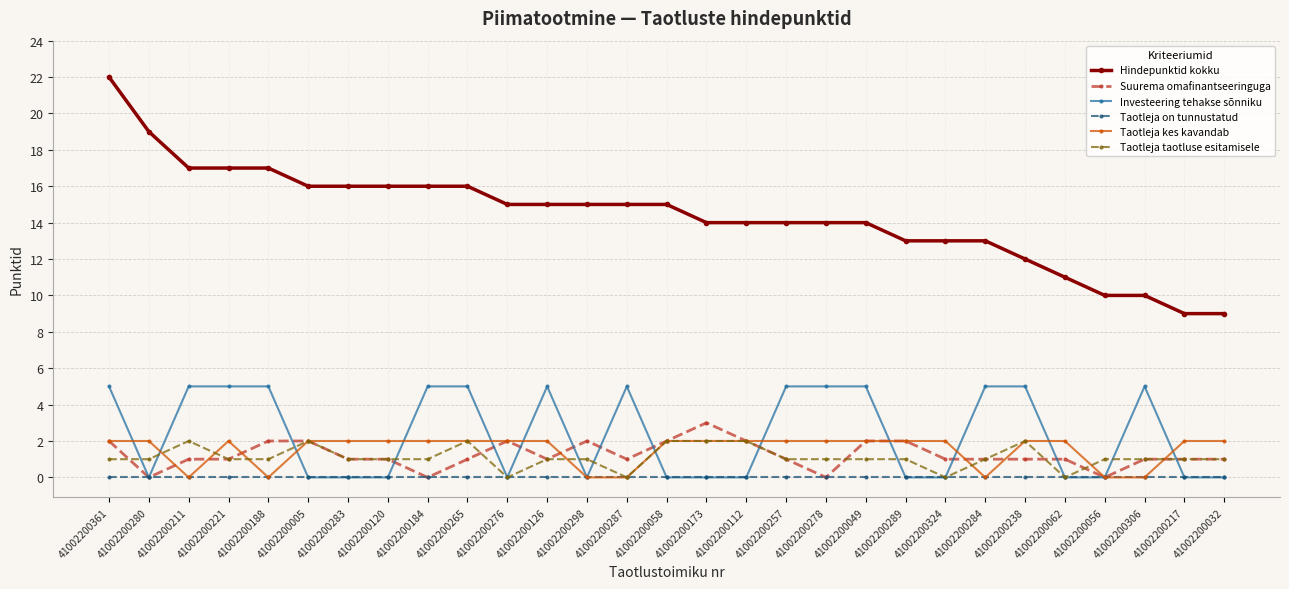

How many series are shown in this chart?

6